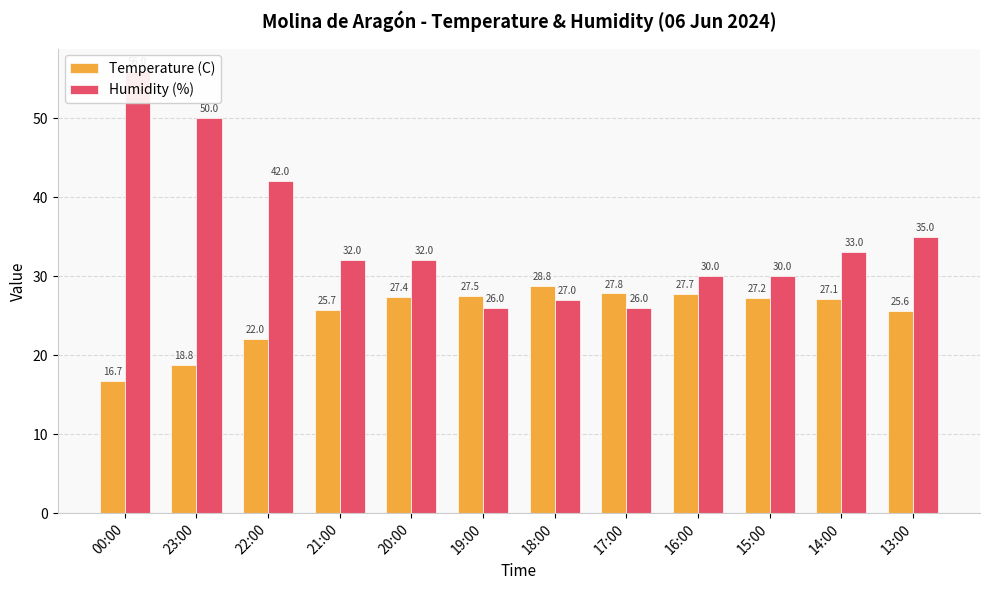

What is the label of the 4th bar from the left?

21:00